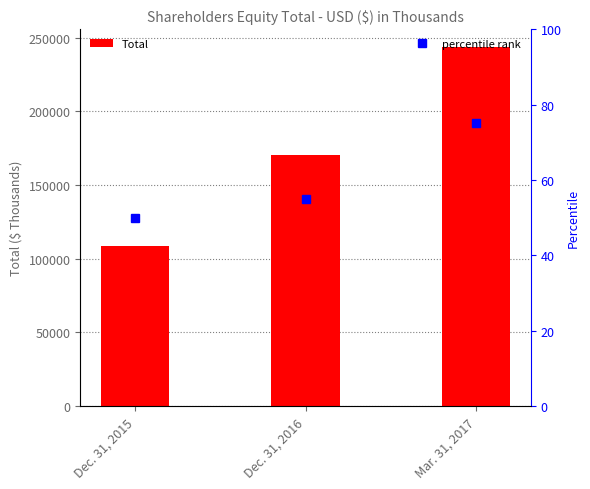

Which series has the widest spread of values?

Total